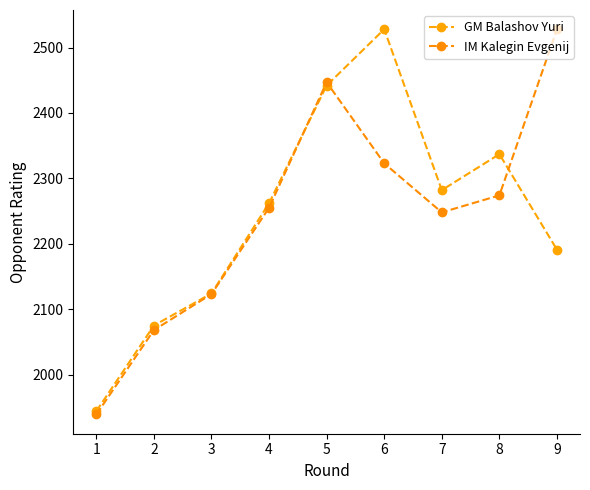

Rank the categories by GM Balashov Yuri value from highest to lowest.

6, 5, 8, 7, 4, 9, 3, 2, 1